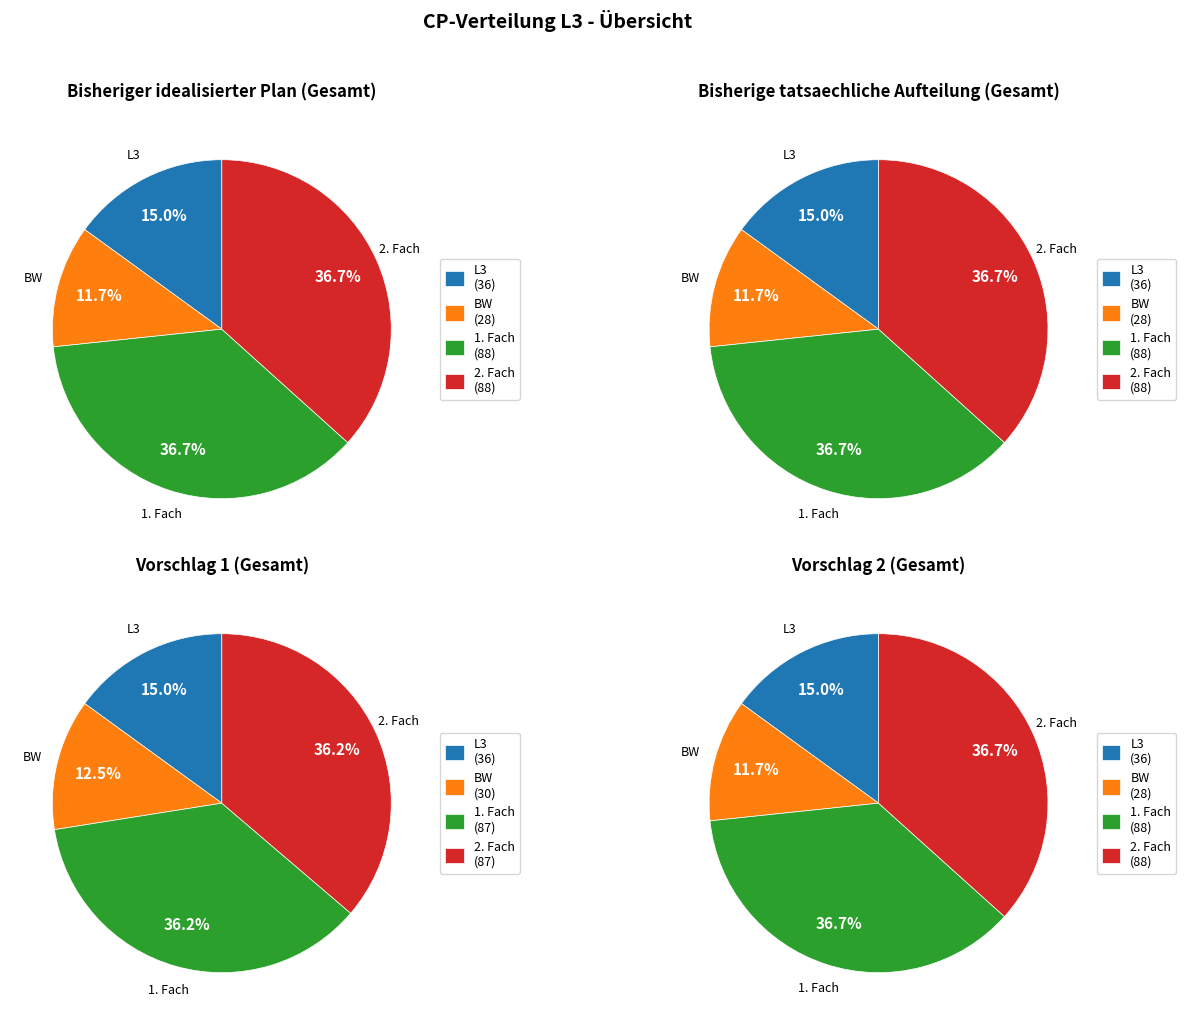

To the nearest percent, what is the difference between the L3 and 1. Fach slice percentages?

22%